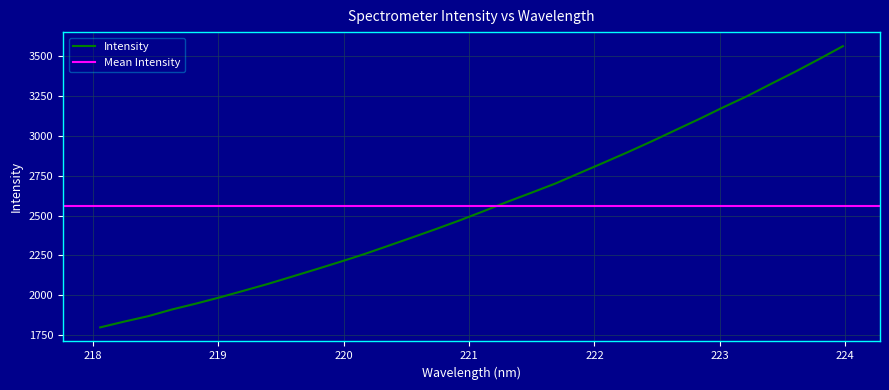

What is the change in value from 220.9264 to 222.0721?

+360.4